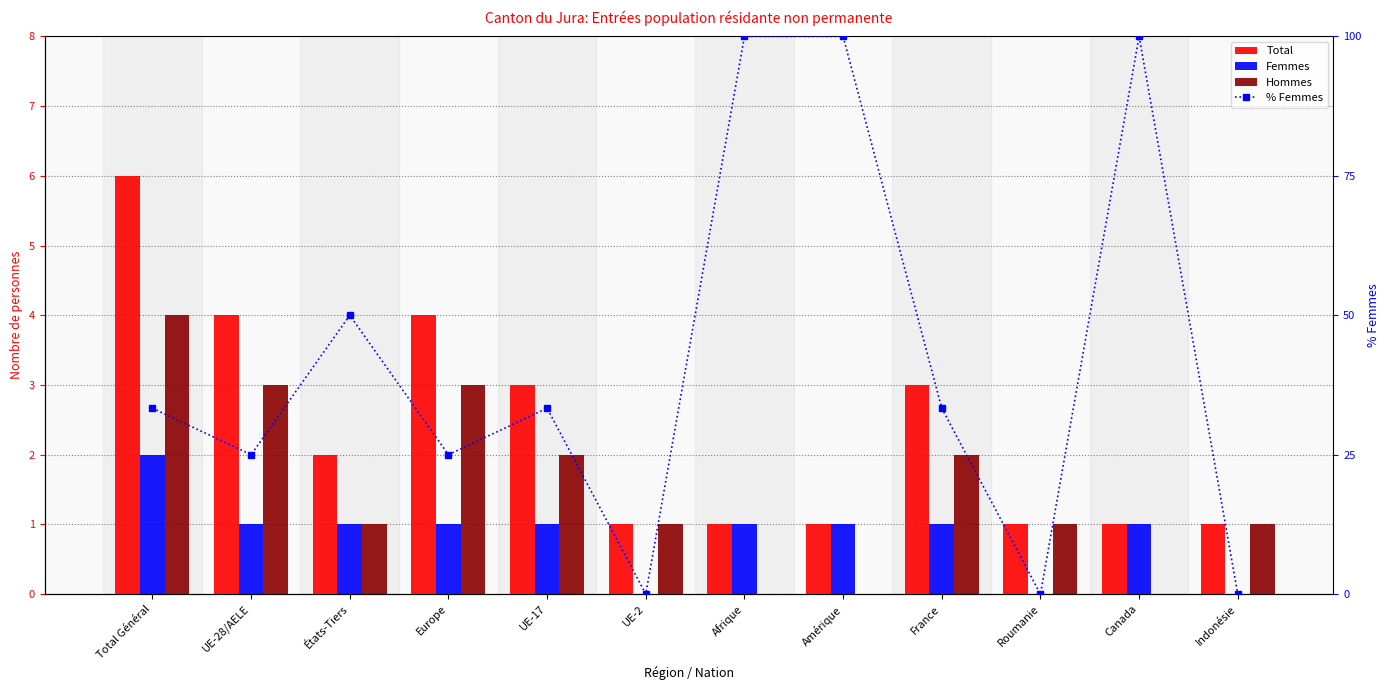

What are all the series names shown in the legend?

Total, Femmes, Hommes, % Femmes